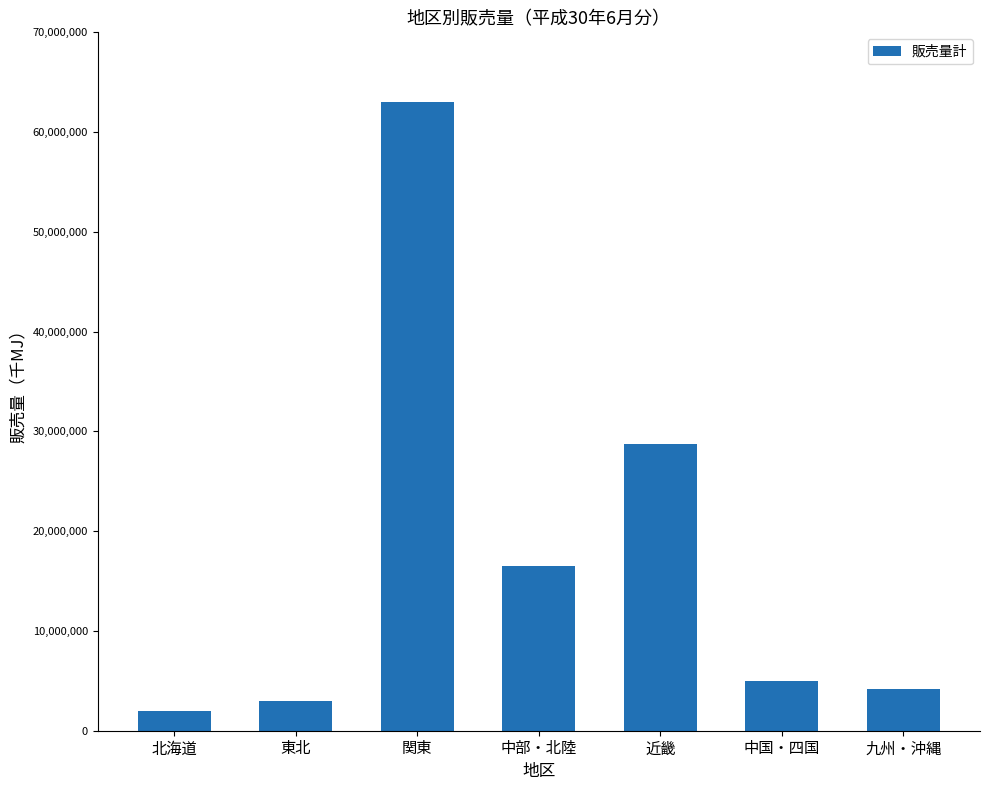

The chart shows a value of 1036298 at 中国・四国. True or false?

False